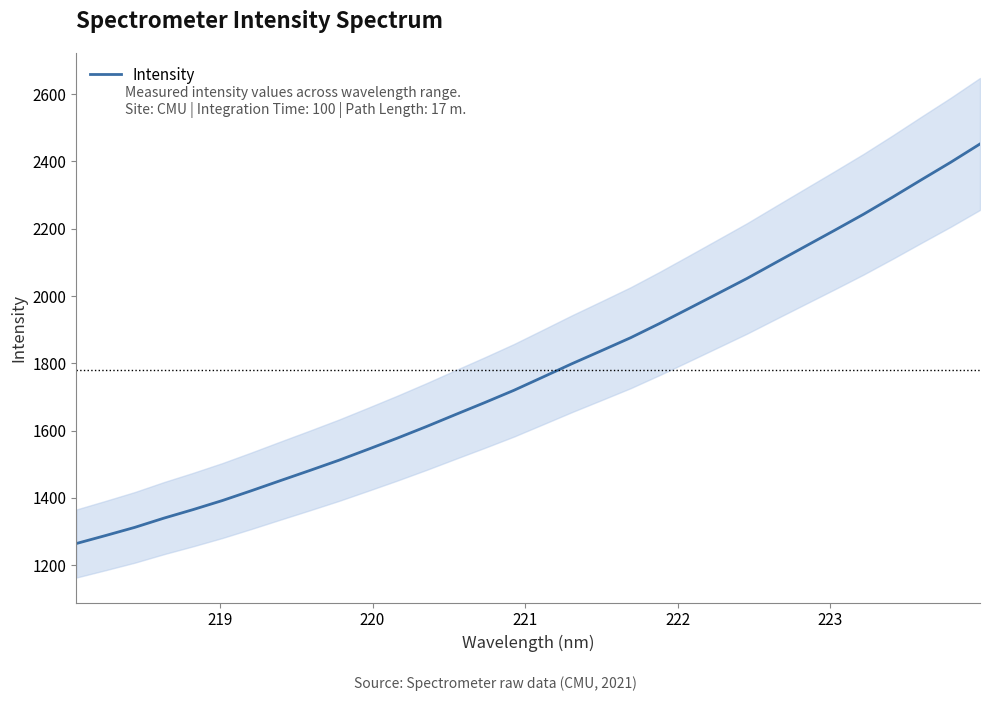

What is the lowest value of the Intensity series?

1264.2